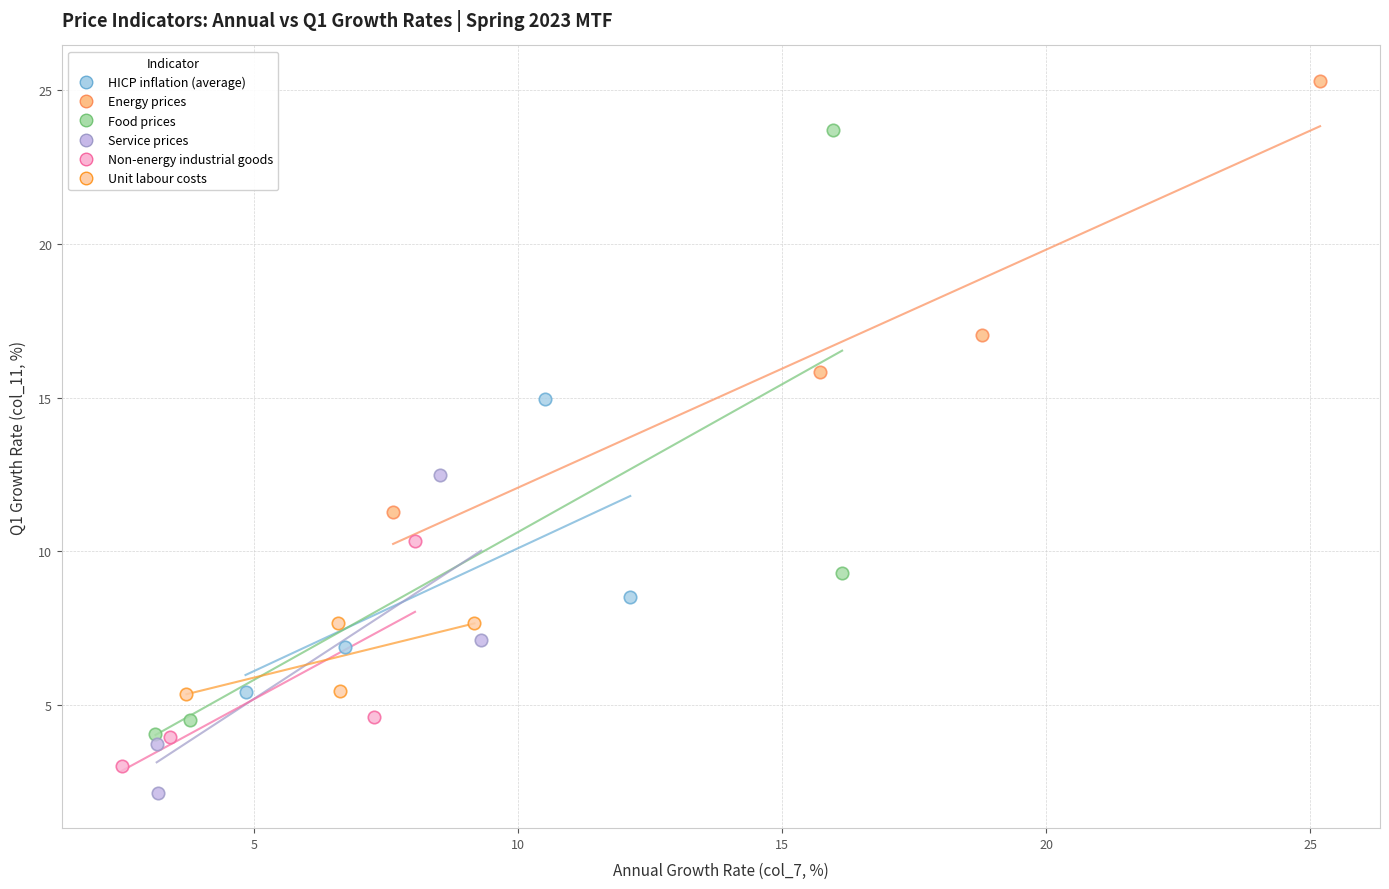

Which series has the largest Y range (max minus min)?

Food prices